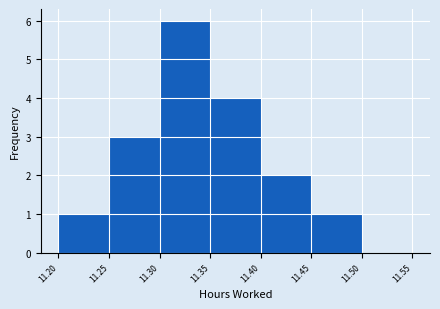

What is the height of the bar covering 11.40 to 11.45 on the x-axis? The values are not printed on the chart, so give them approximately, as read against the axis.

2